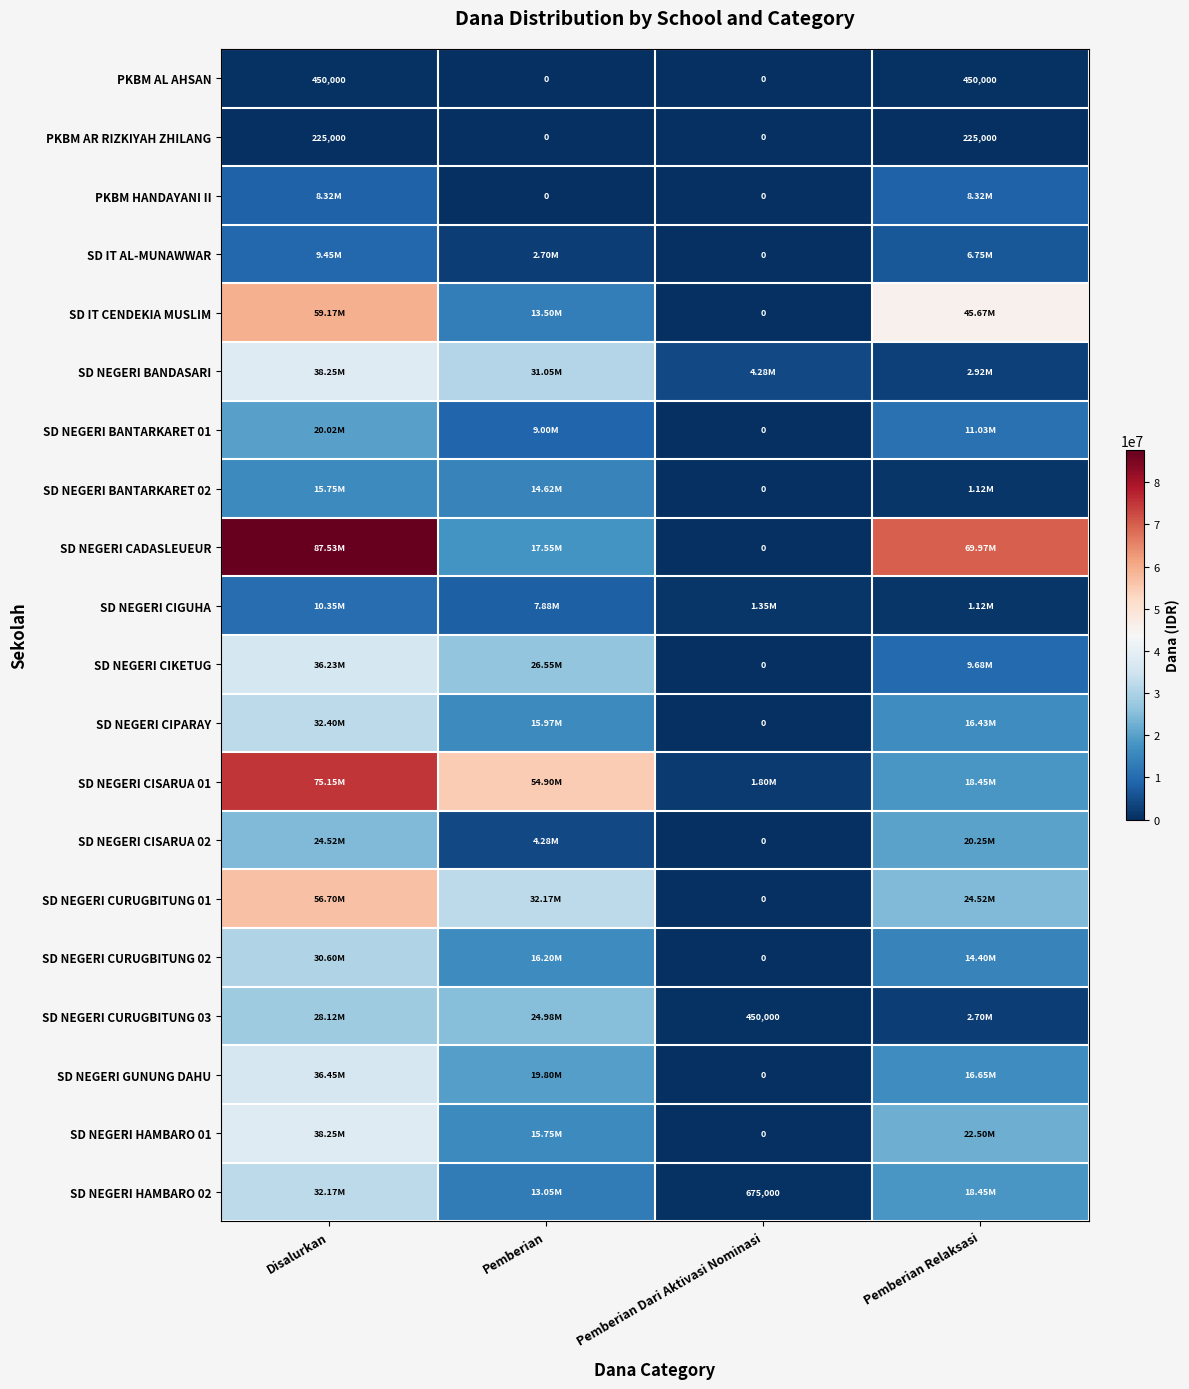

Which series has the largest range (max minus min)?

SD NEGERI CADASLEUEUR